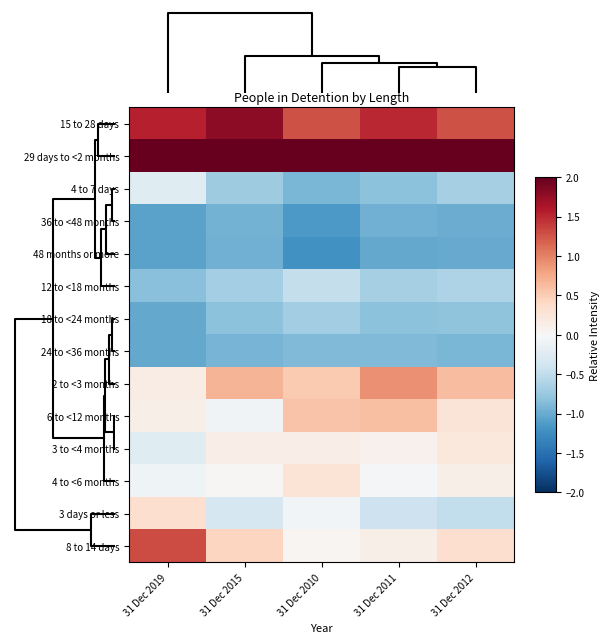

Rank the series by their maximum value, from lowest to highest.

48 months or more, 36 to <48 months, 24 to <36 months, 18 to <24 months, 12 to <18 months, 4 to 7 days, 3 to <4 months, 4 to <6 months, 3 days or less, 6 to <12 months, 2 to <3 months, 8 to 14 days, 15 to 28 days, 29 days to <2 months